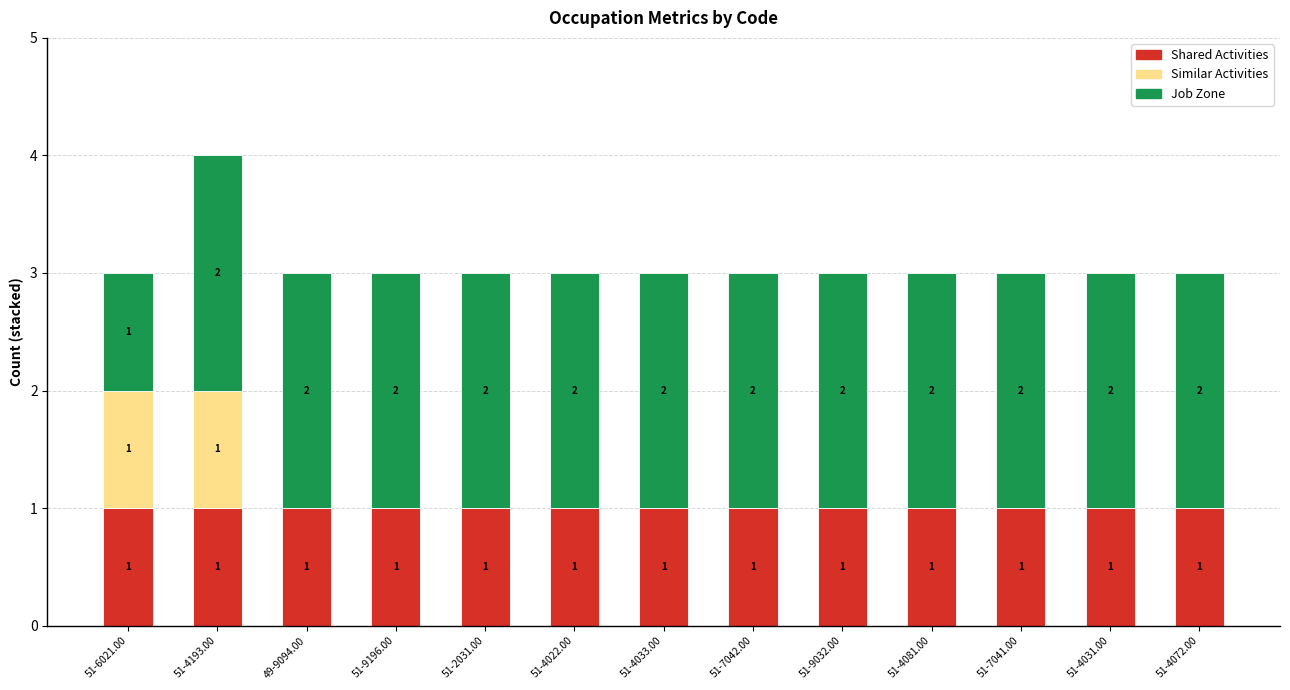

Are the bars grouped side by side (vs. stacked)?

No